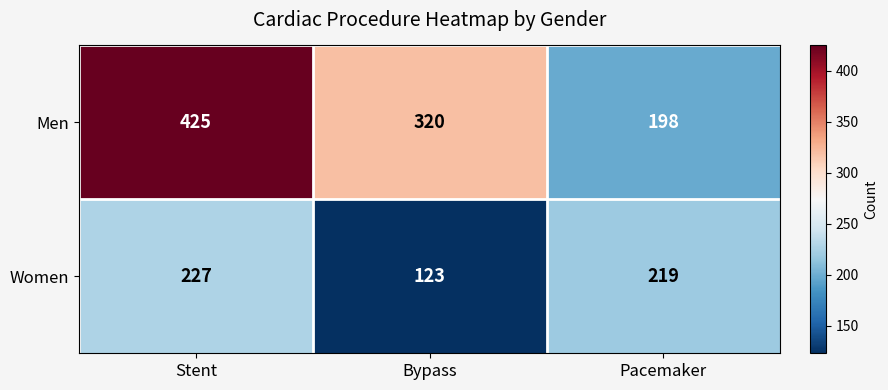

The value of Men at Bypass is 216. True or false?

False